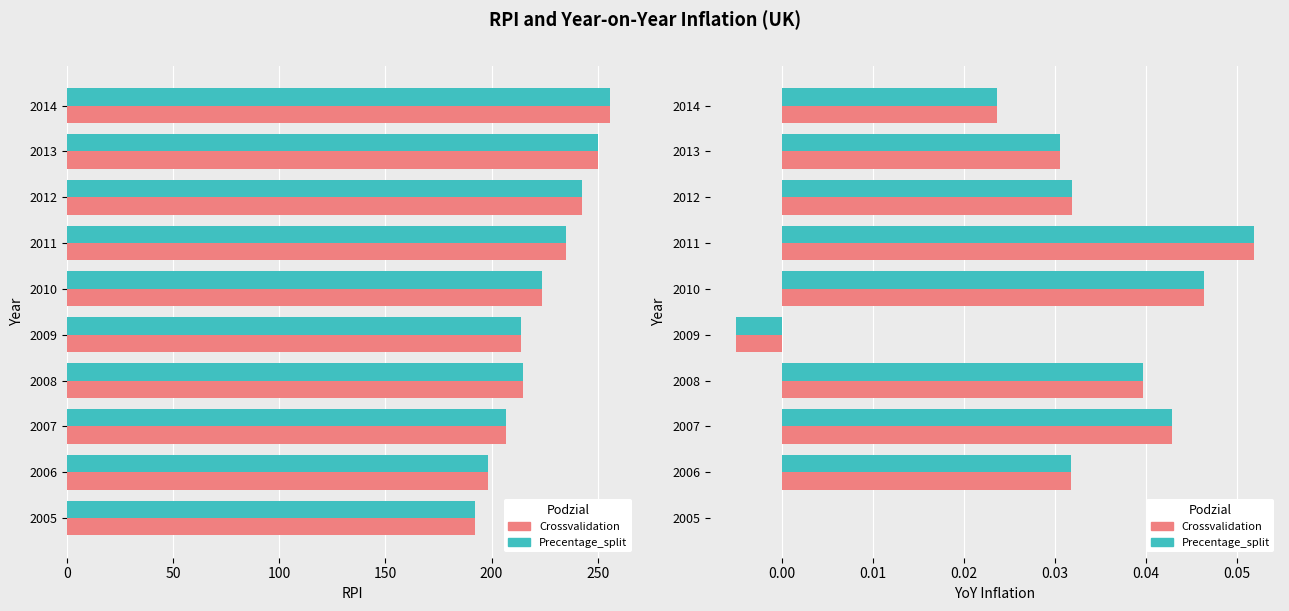

At how many categories does at least one series exceed 33?

10